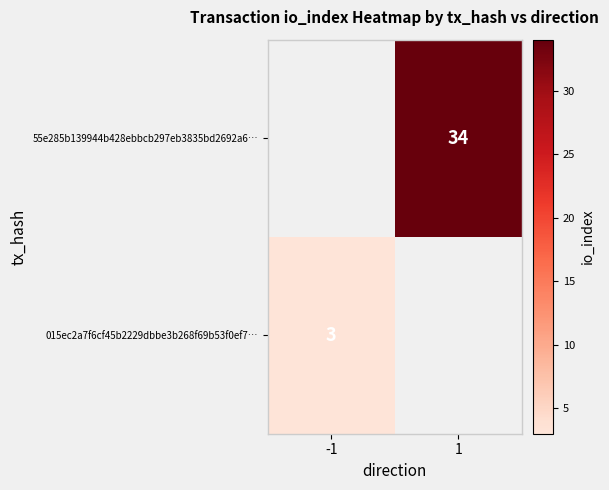

True or false: 015ec2a7f6cf45b2229dbbe3b268f69b53f0ef7… has a value of 3 at -1.

True